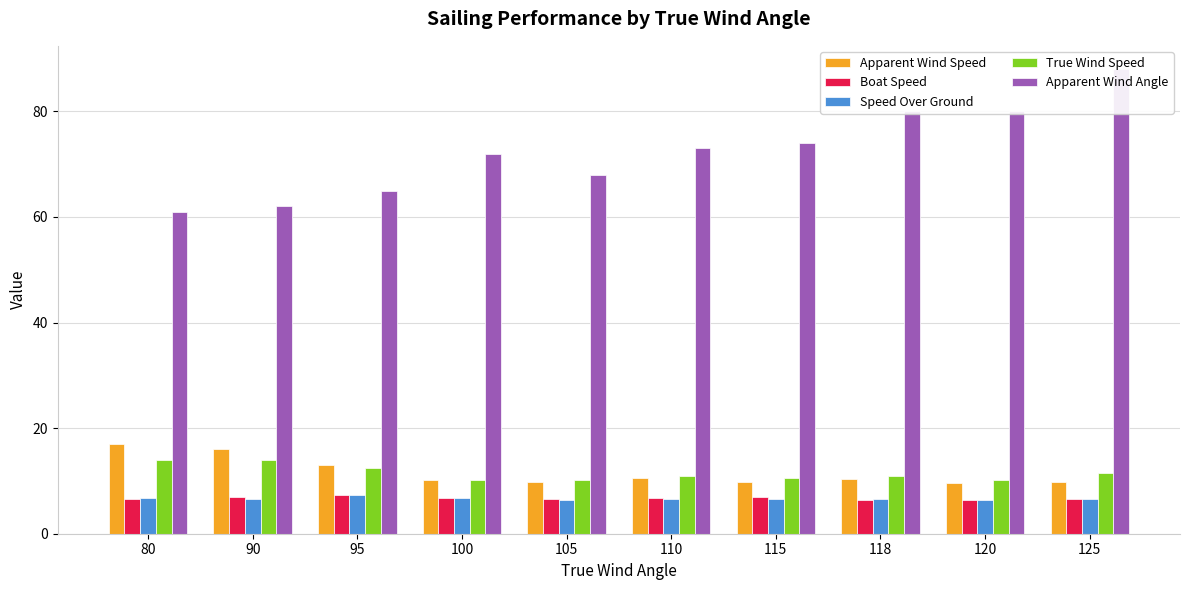

The value of True Wind Speed at 100 is 6.8. True or false?

False